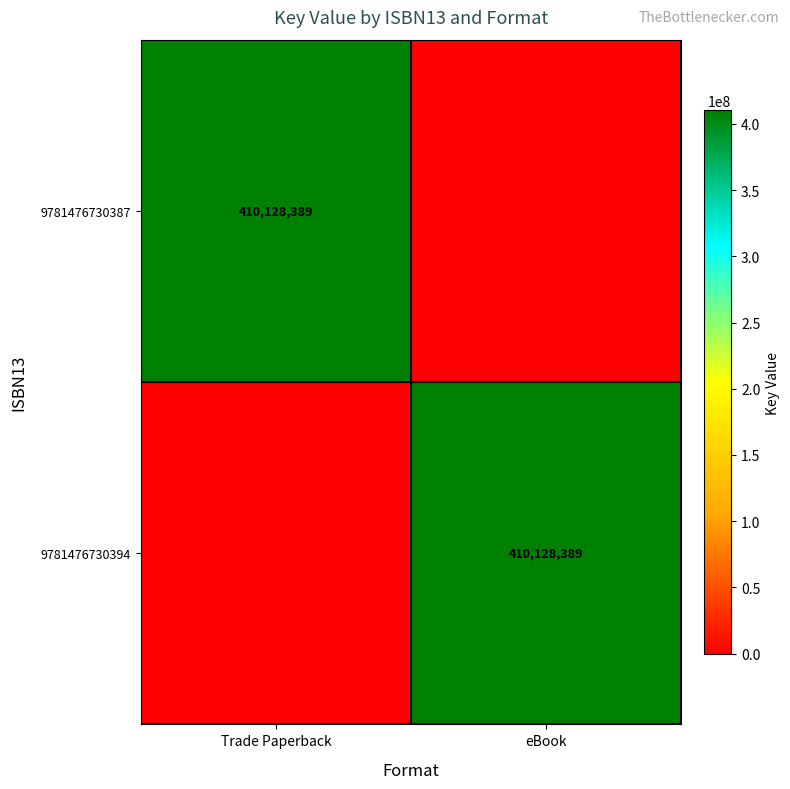

True or false: 9781476730387 has a value of 646557020 at Trade Paperback.

False